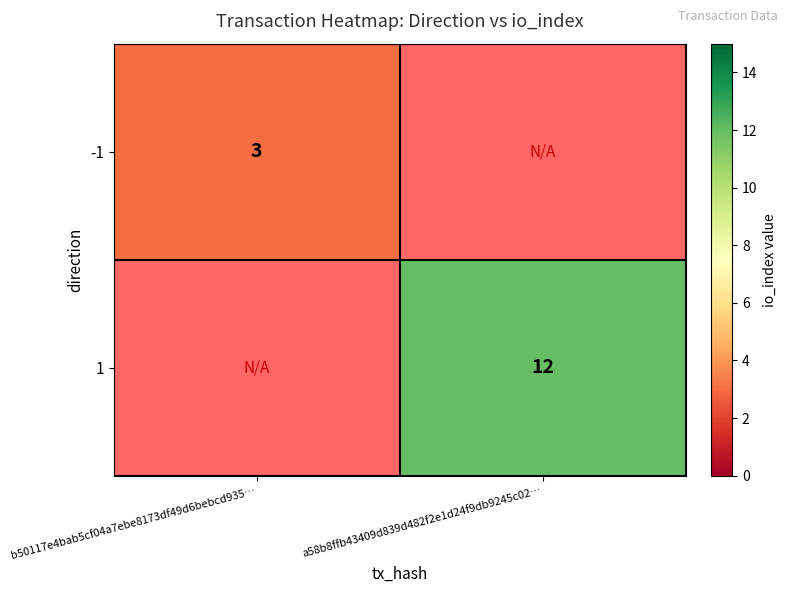

The value of -1 at b50117e4bab5cf04a7ebe8173df49d6bebcd935… is 3.9. True or false?

False